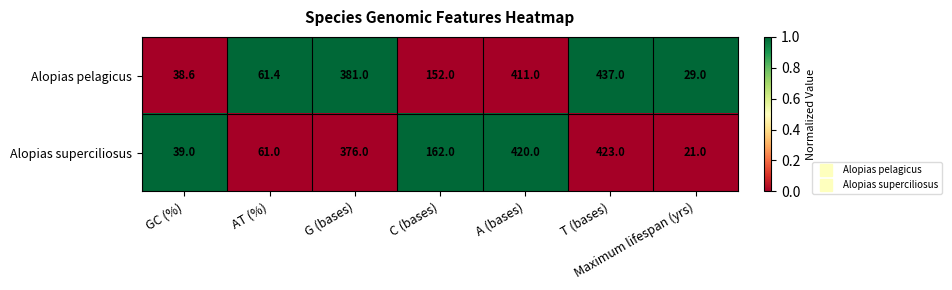

Is it true that Alopias pelagicus equals 549.7 at G (bases)?

False